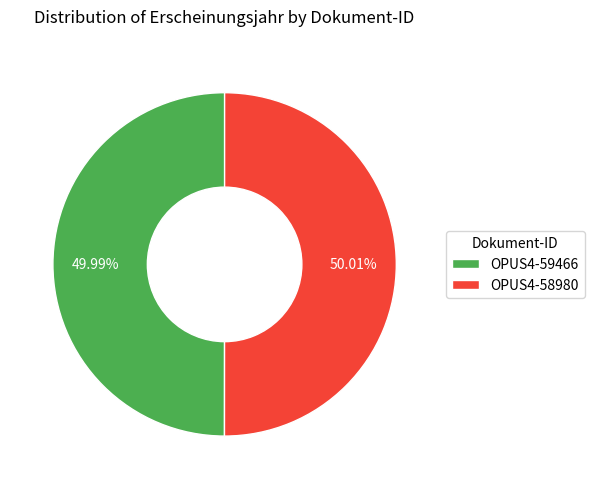

Is there any slice that represents more than half of the pie?

Yes